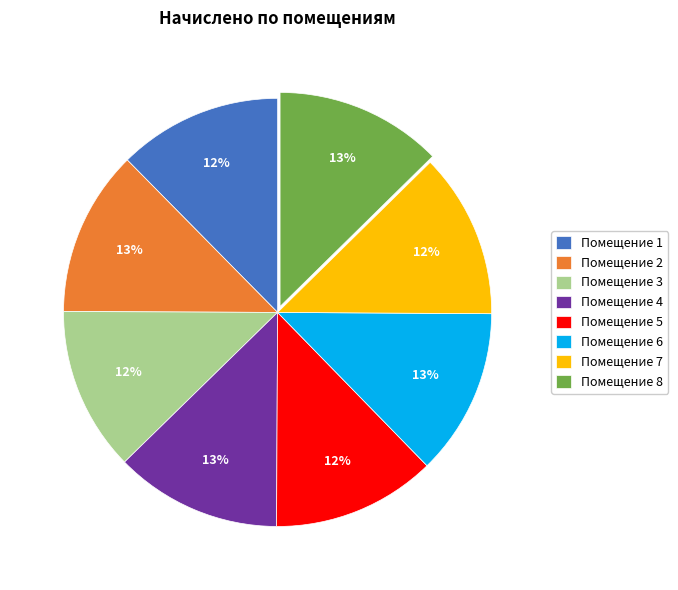

Approximately how many times larger is the value at Помещение 1 compared to Помещение 3?

1.0